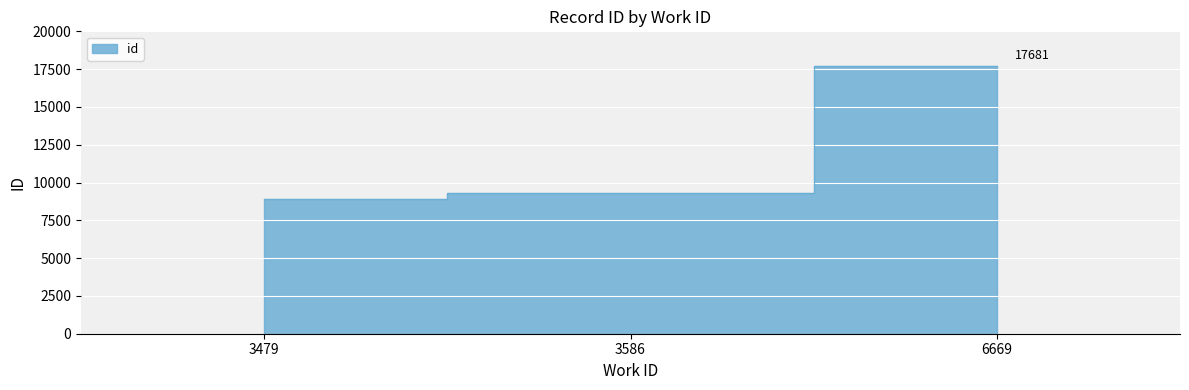

Where does the data first go above 9275?

6669